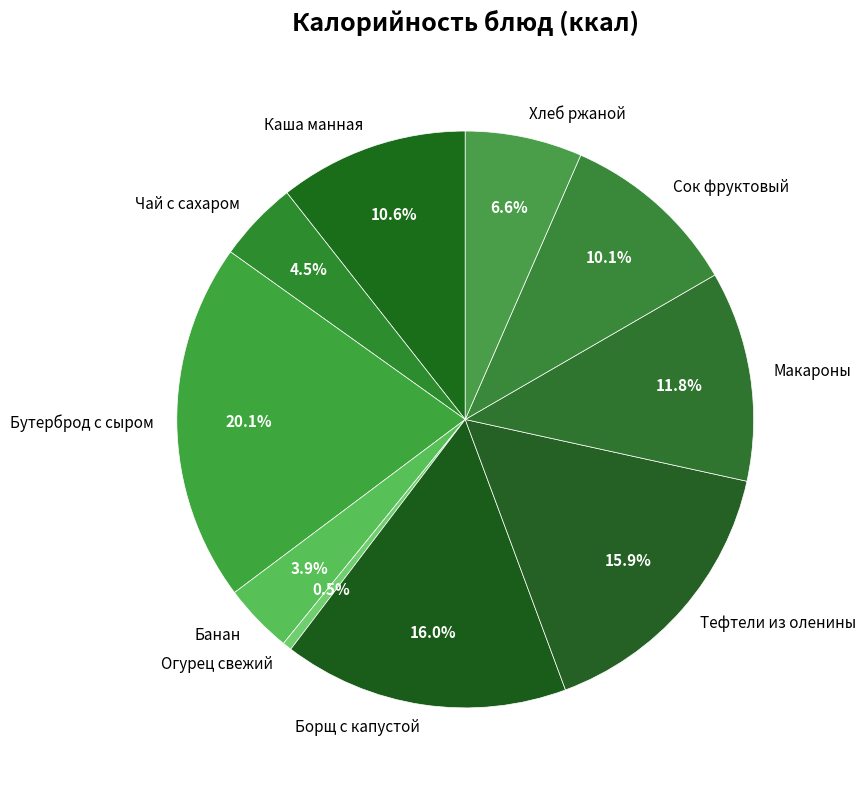

To the nearest percent, what percentage of the pie is Хлеб ржаной?

7%